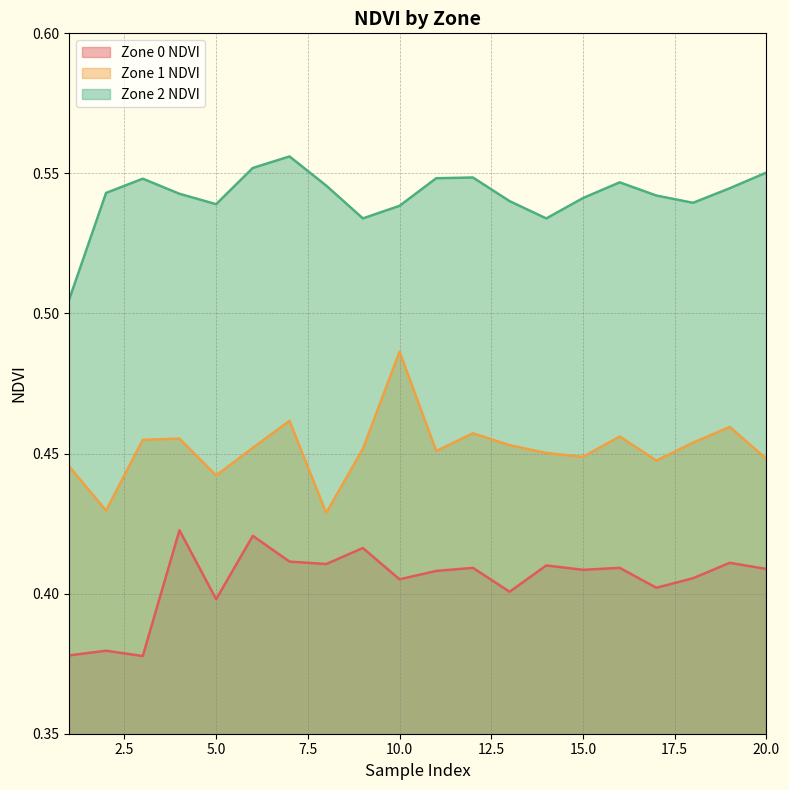

What is the highest value of the Zone 0 NDVI series?

0.4